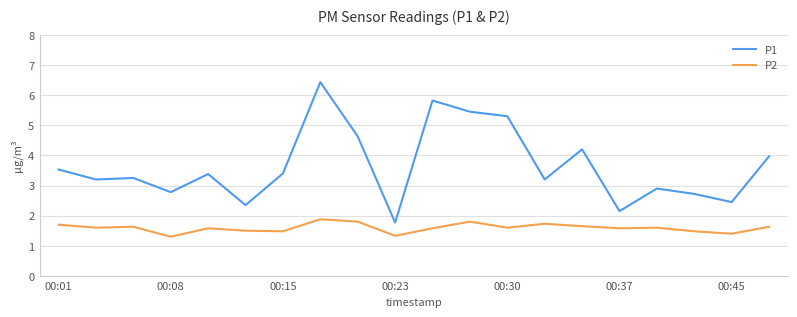

Rank the series by their average value, from highest to lowest.

P1, P2